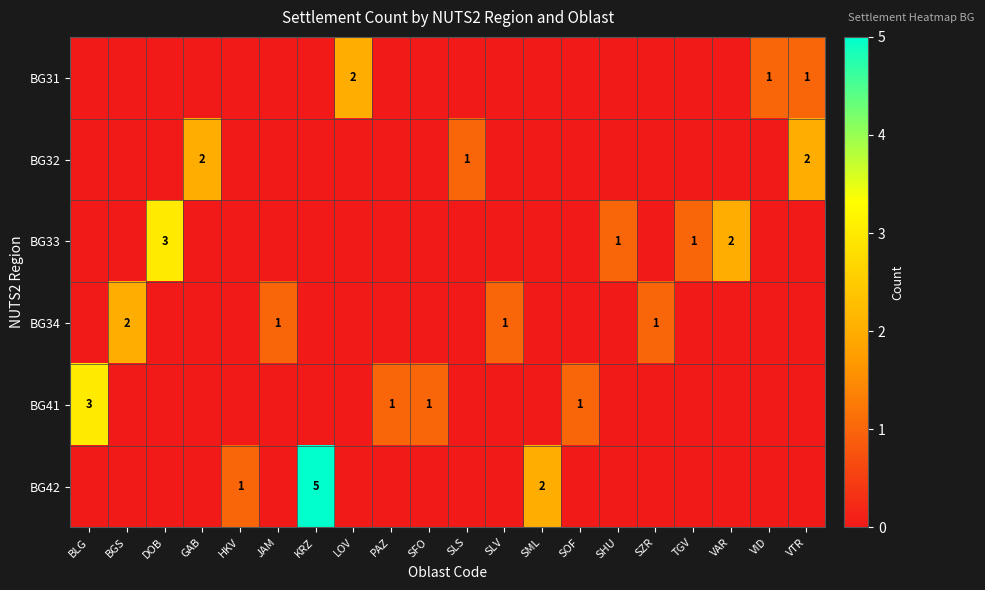

What is the difference between the highest and lowest values at JAM?

1